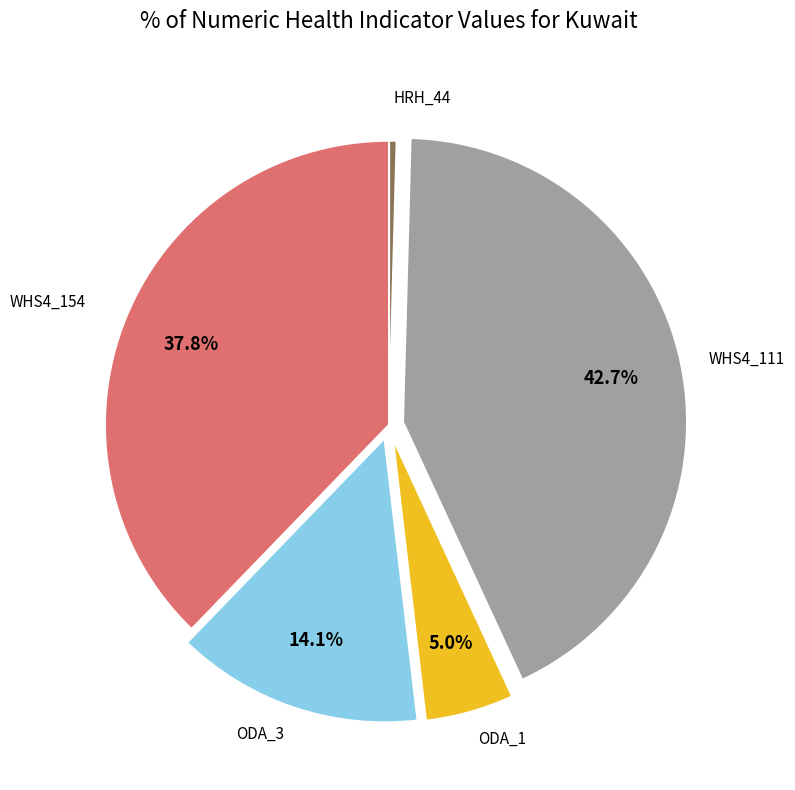

Approximately how many times larger is the value at ODA_3 compared to WHS4_154?

0.4